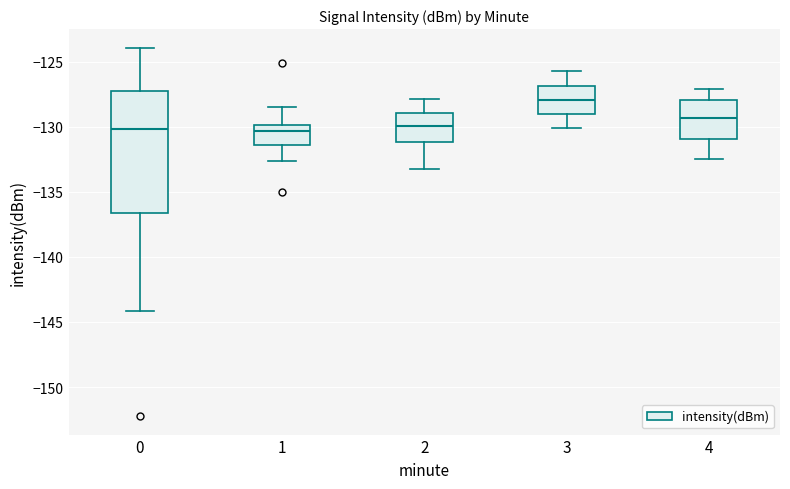

Reading left to right, transcribe this box plot: for each box, give where its median line is, the range the box spans, and where its two whiskers end, as read against the y-axis. The values are not printed on the chart, so give them approximately, as read against the axis.

0: median -130.0, box -136.5 to -127.0, whiskers -144.0 to -124.0
1: median -130.5, box -131.5 to -130.0, whiskers -132.5 to -128.5
2: median -130.0, box -131.0 to -129.0, whiskers -133.0 to -128.0
3: median -128.0, box -129.0 to -127.0, whiskers -130.0 to -125.5
4: median -129.5, box -131.0 to -128.0, whiskers -132.5 to -127.0